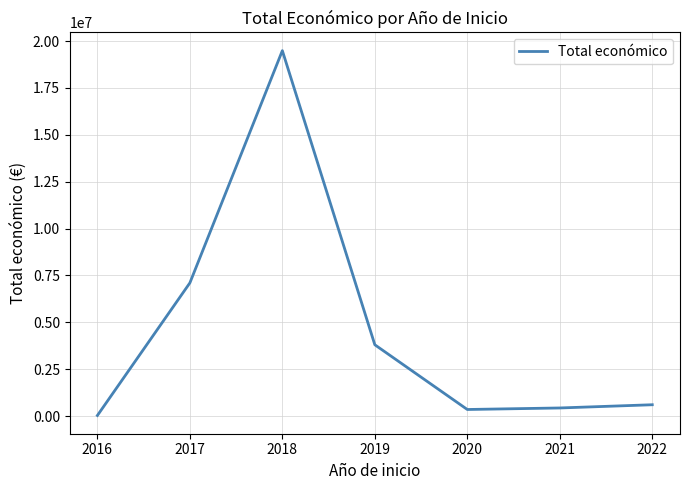

What is the average value?

4543759